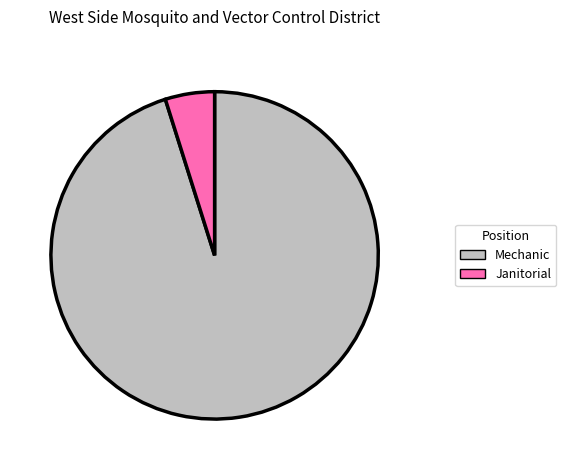

The Janitorial slice represents 17% of the pie. True or false?

False